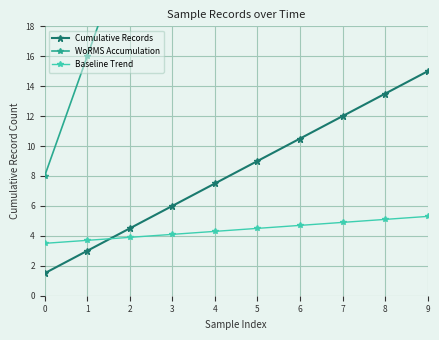

Is it true that Cumulative Records equals 1.8 at 1?

False